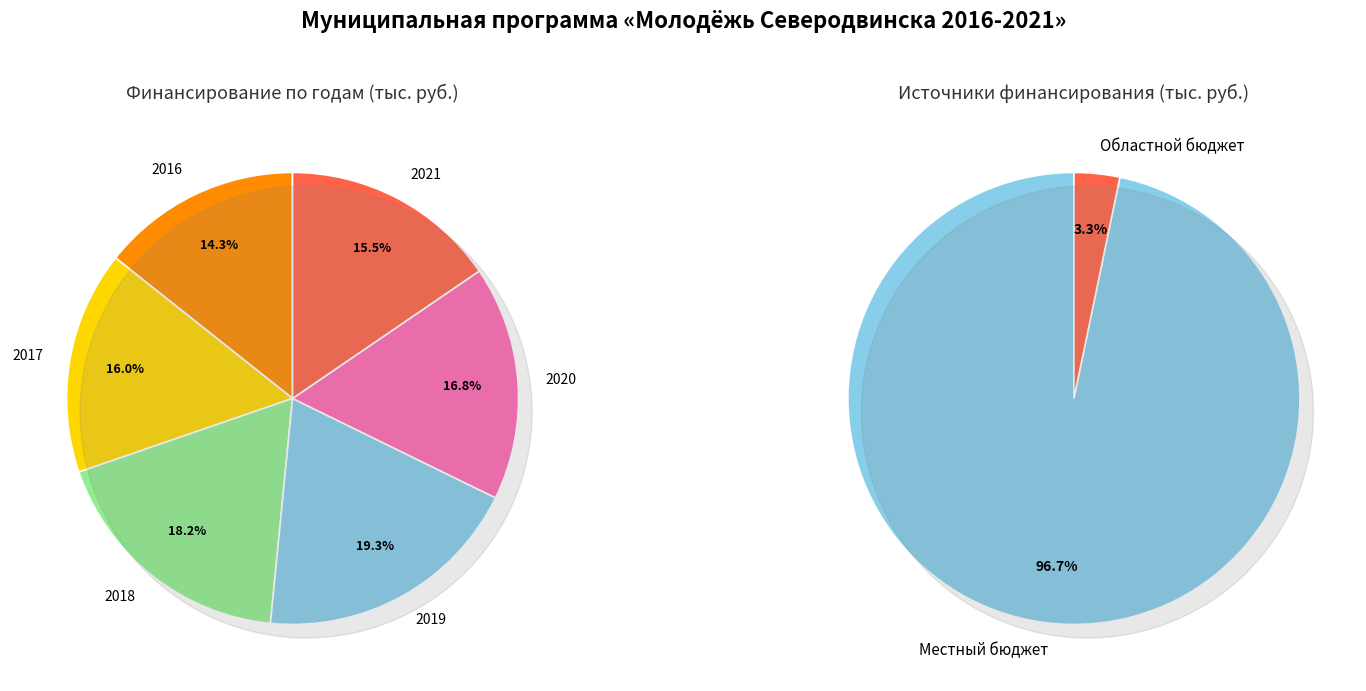

Does any single category account for the majority?

No